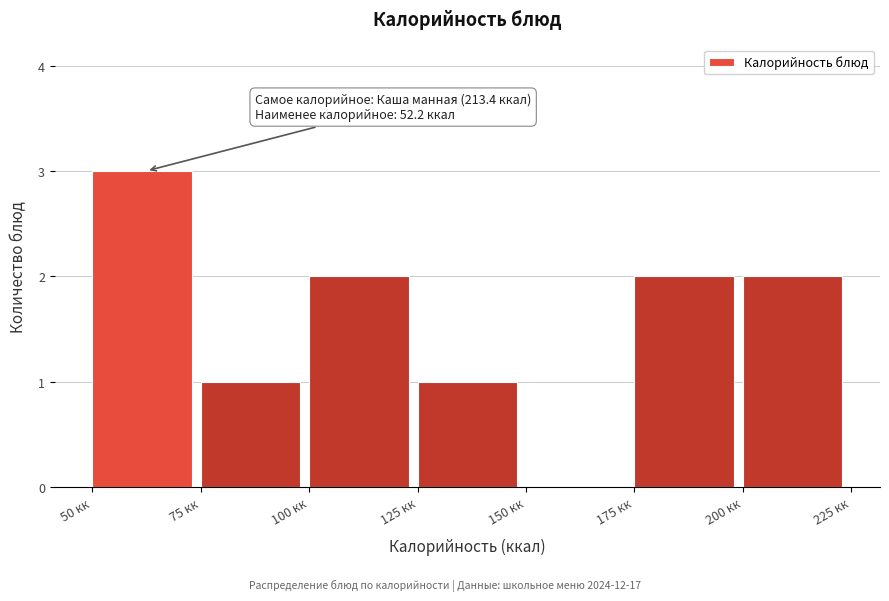

Over which range of the x-axis is the bar tallest?

50 to 75